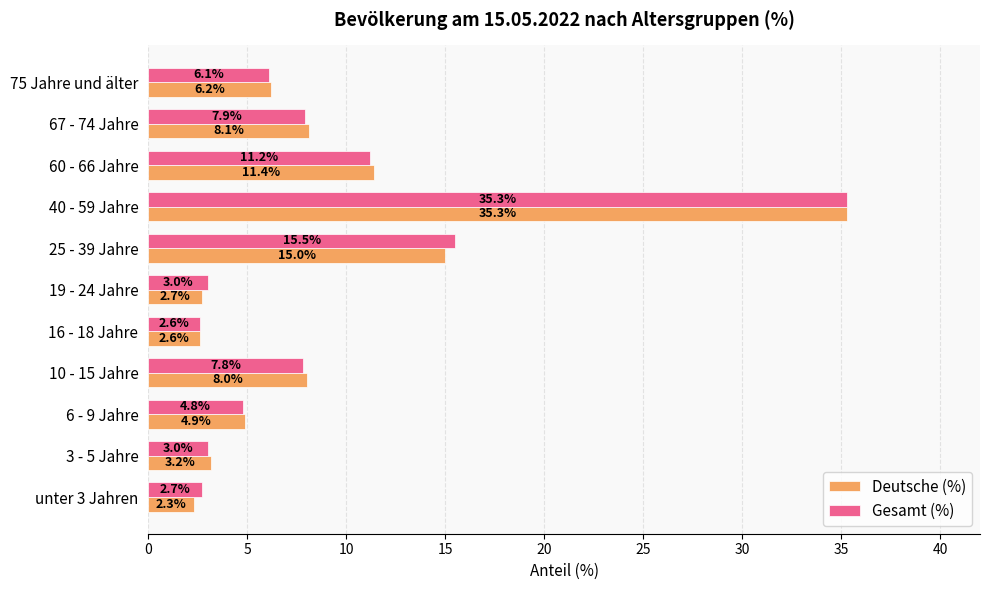

Is it true that Deutsche (%) equals 2.9 at 67 - 74 Jahre?

False